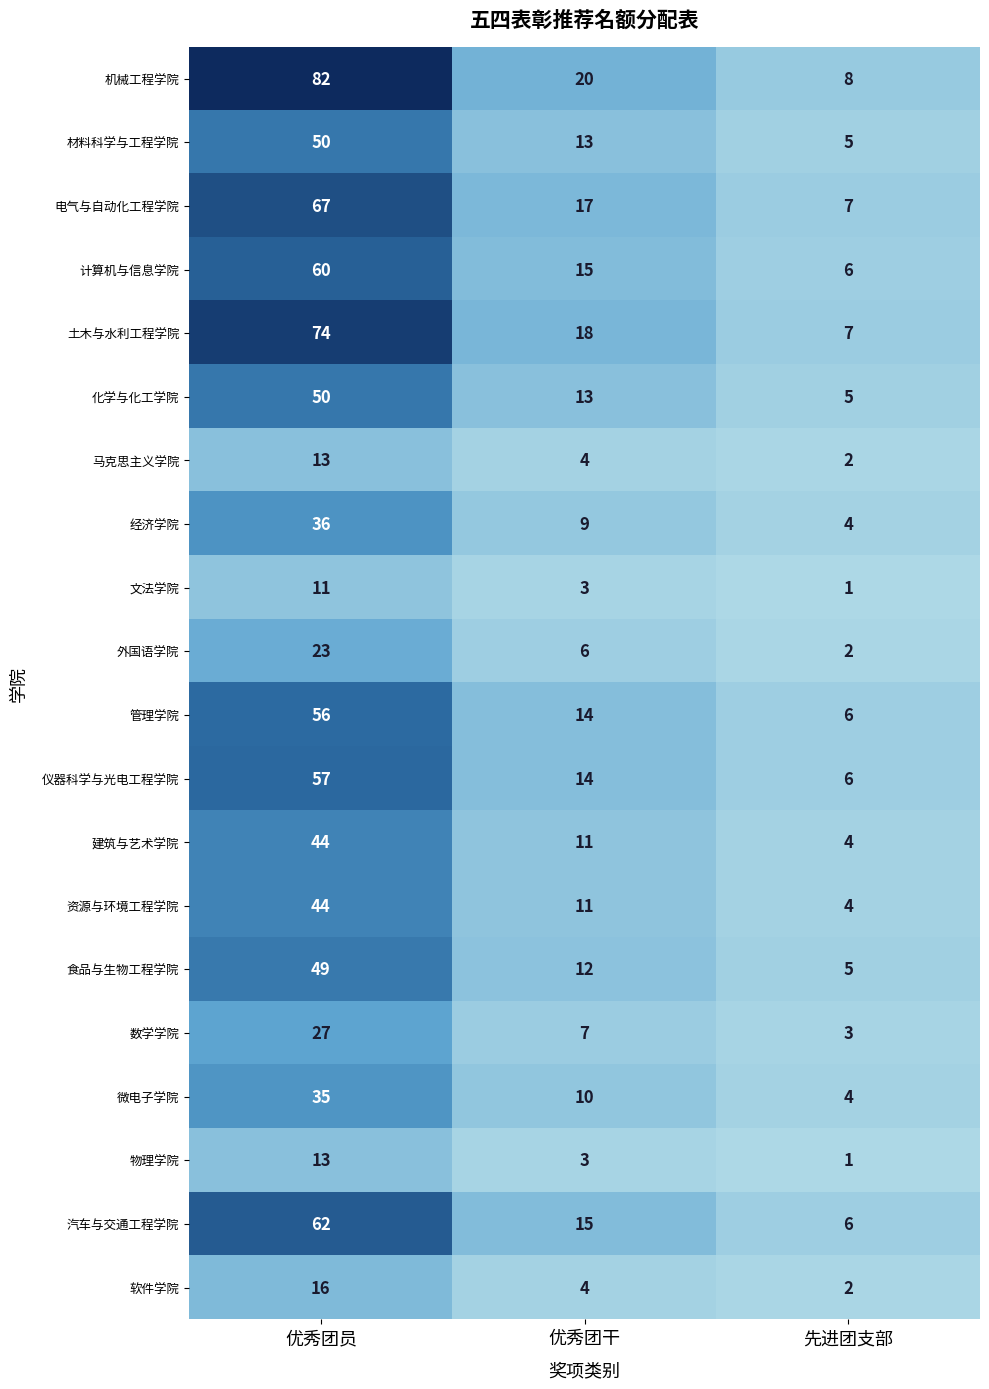

Count the 外国语学院 values in the range 2 to 23.

3